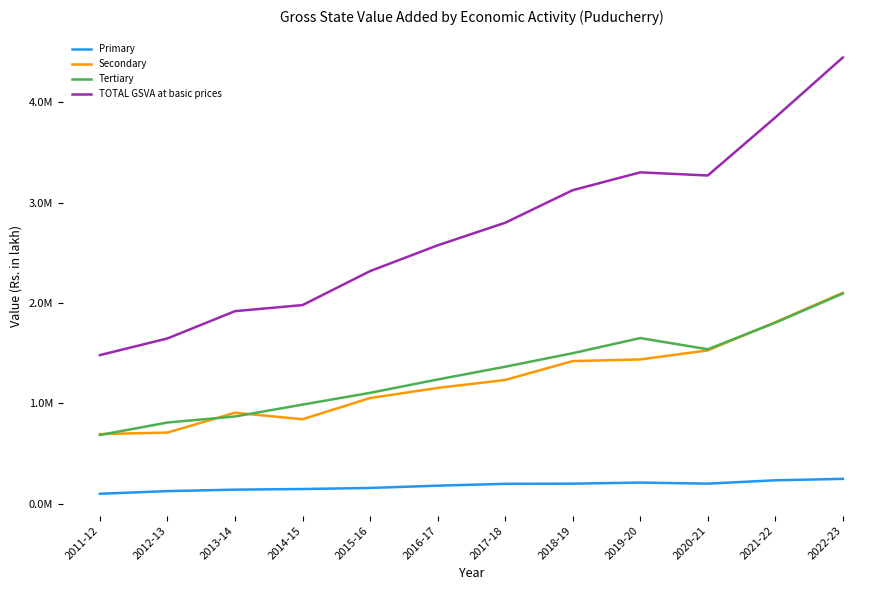

Where is the first local maximum for TOTAL GSVA at basic prices?

2019-20